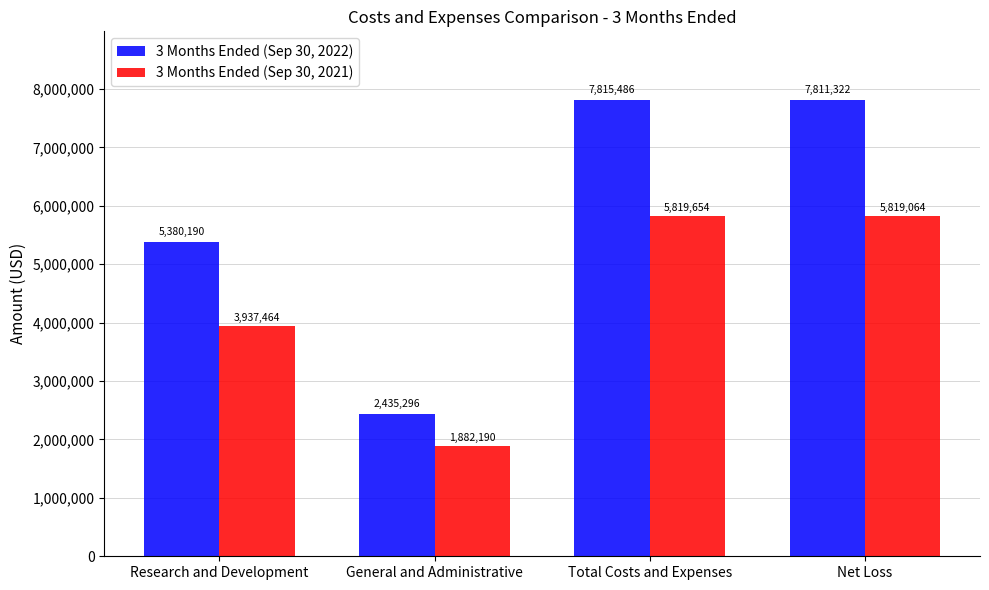

Rank the series by their maximum value, from lowest to highest.

3 Months Ended (Sep 30, 2021), 3 Months Ended (Sep 30, 2022)